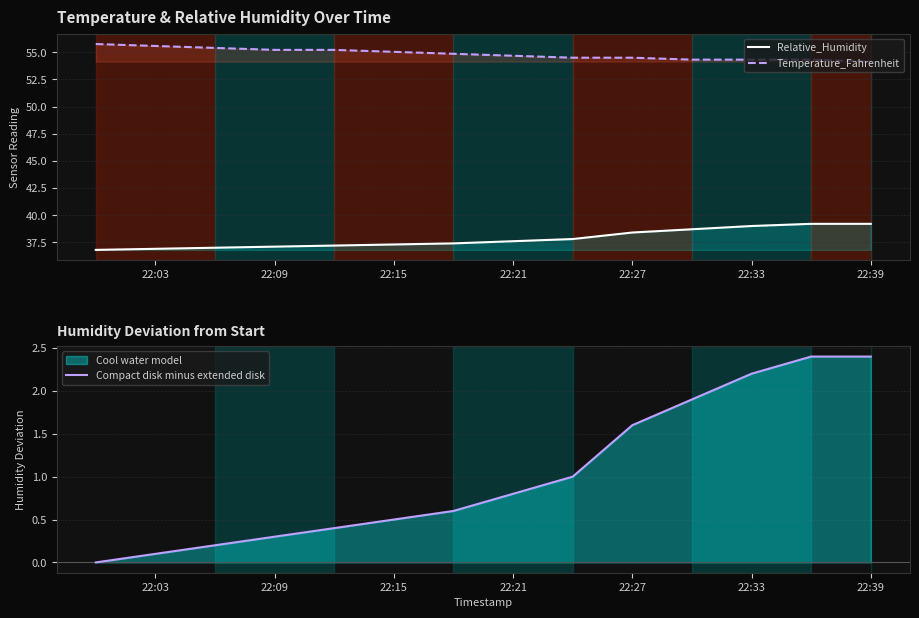

True or false: Relative_Humidity and Temperature_Fahrenheit cross at least once.

False